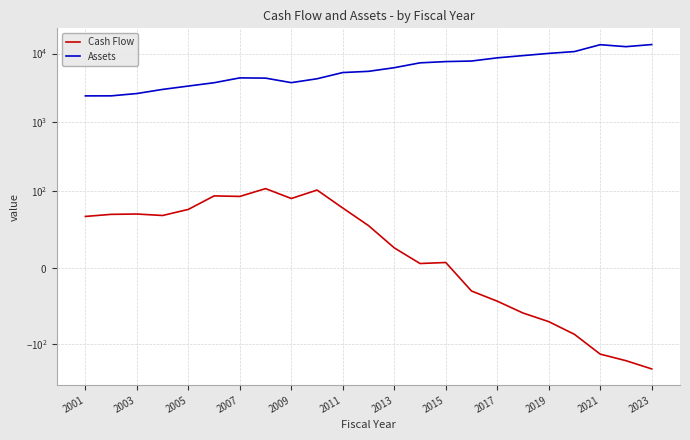

Reading left to right, list all the values displayed in this chart.

Cash Flow: 67.2	69.9	70.4	68.4	76.4	94.0	93.4	109.5	90.6	104.4	78.2	55.2	26.2	5.7	7.0	-30.2	-43.5	-58.9	-70.2	-86.8	-138.1	-171.9	-226.3
Assets: 2427.2	2430.0	2625.3	3012.8	3371.6	3766.0	4429.6	4393.5	3777.6	4301.5	5295.2	5512.7	6223.9	7321.8	7635.3	7777.9	8651.6	9327.9	10042.1	10670.3	13418.9	12571.9	13490.5